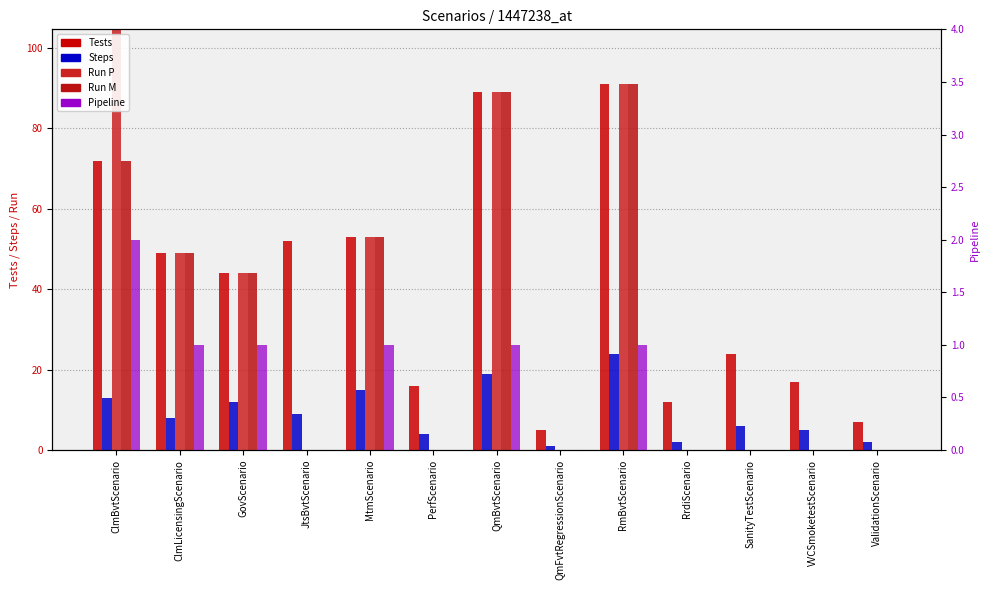

At how many categories does at least one series exceed 113?

1